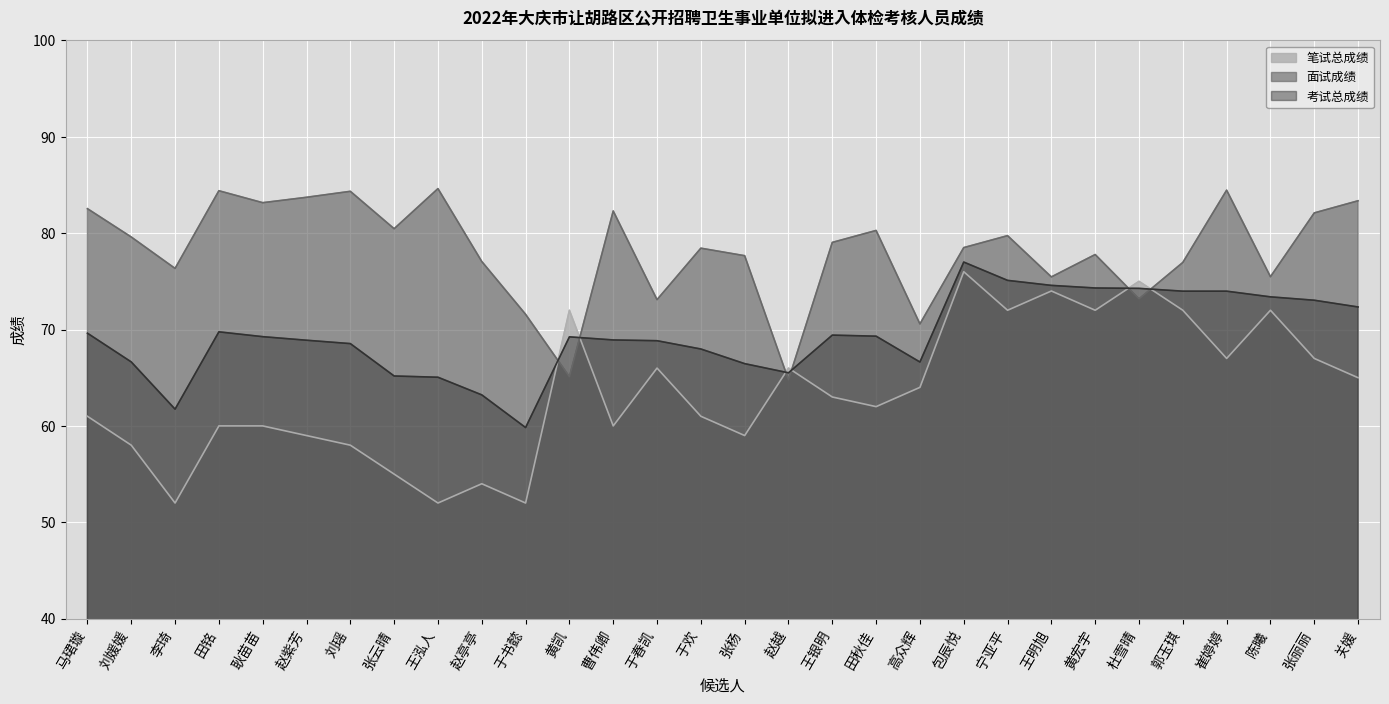

What are all the series names shown in the legend?

笔试总成绩, 面试成绩, 考试总成绩